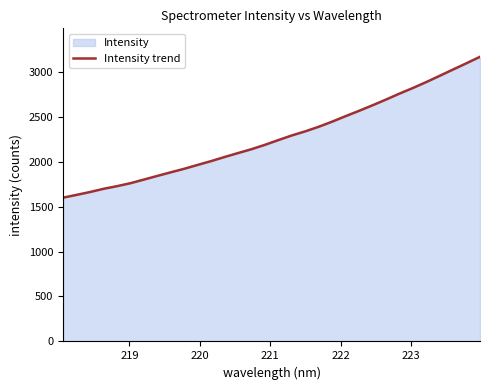

What is the minimum value shown in the chart?

1599.0